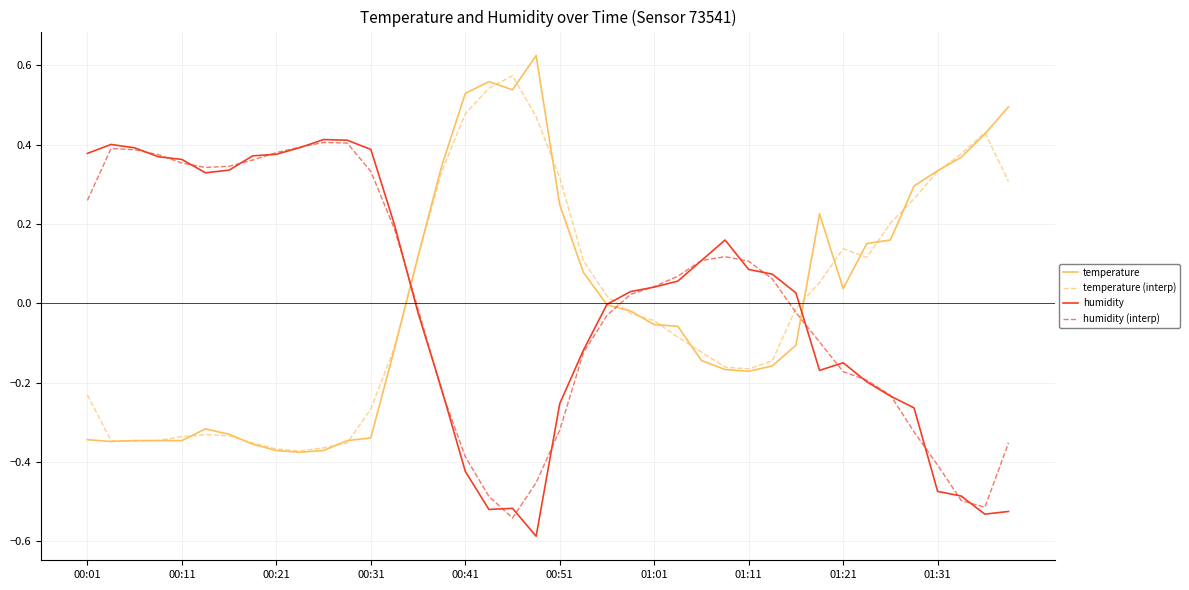

Which series ends up on top after the final intersection of humidity and temperature (interp)?

temperature (interp)